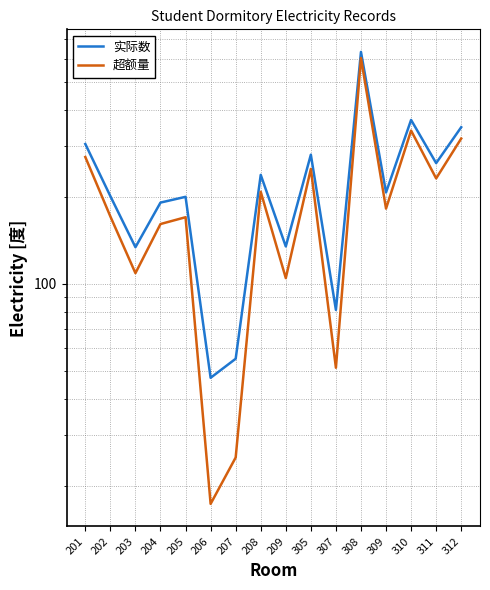

How many values in the 超额量 series are below 182?

8